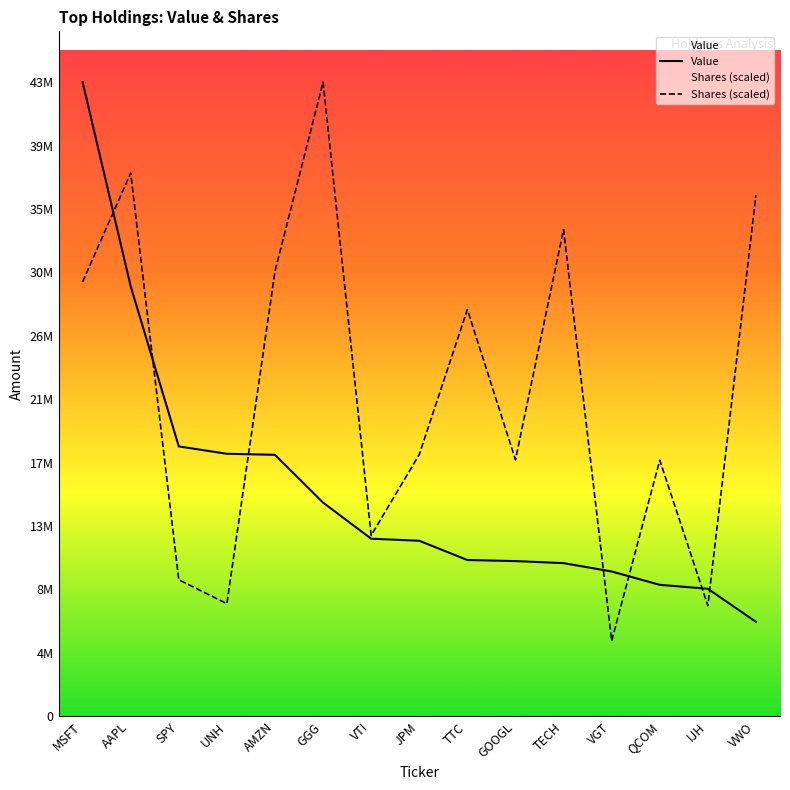

What is the total value across all series at TECH?

44356149.3